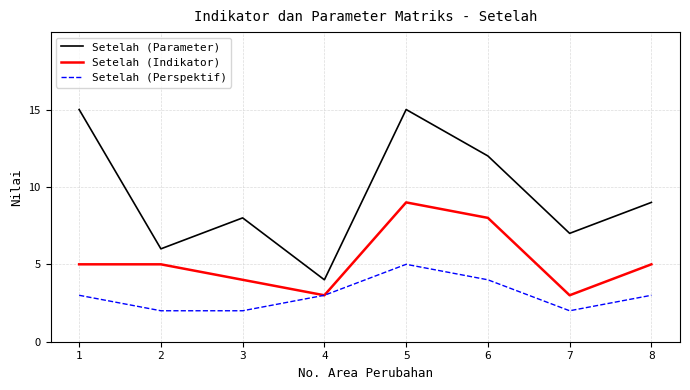

Rank the series by their maximum value, from lowest to highest.

Setelah (Perspektif), Setelah (Indikator), Setelah (Parameter)